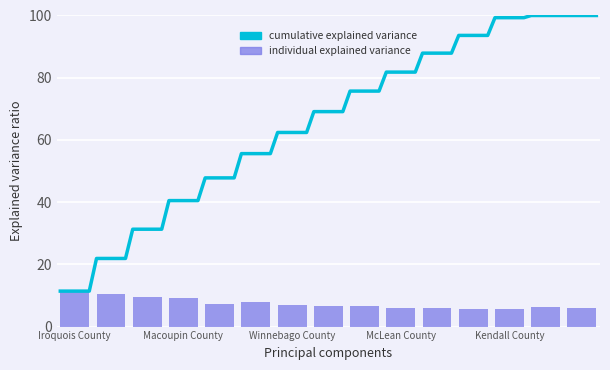

What is the smallest value displayed?

5.7